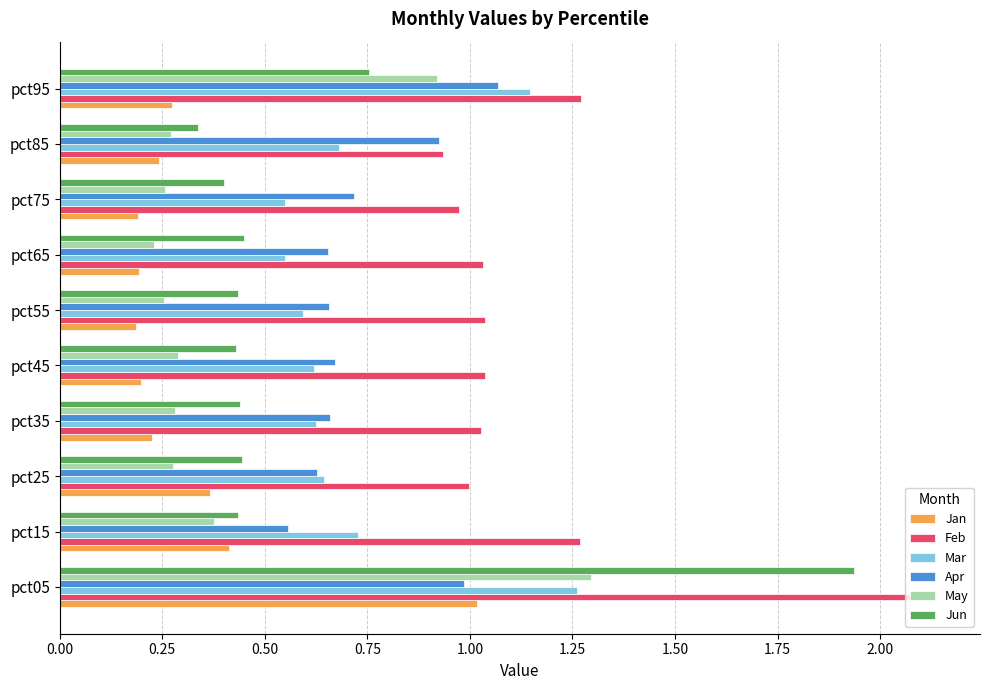

What are all the series names shown in the legend?

Jan, Feb, Mar, Apr, May, Jun